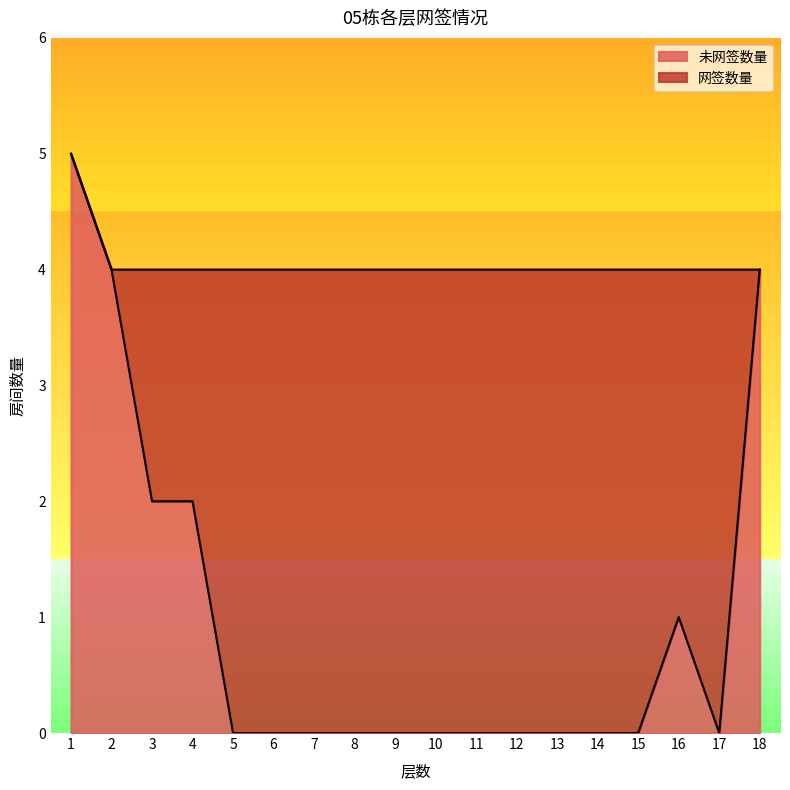

Reading left to right, list all the values displayed in this chart.

5	4	2	2	0	0	0	0	0	0	0	0	0	0	0	1	0	4